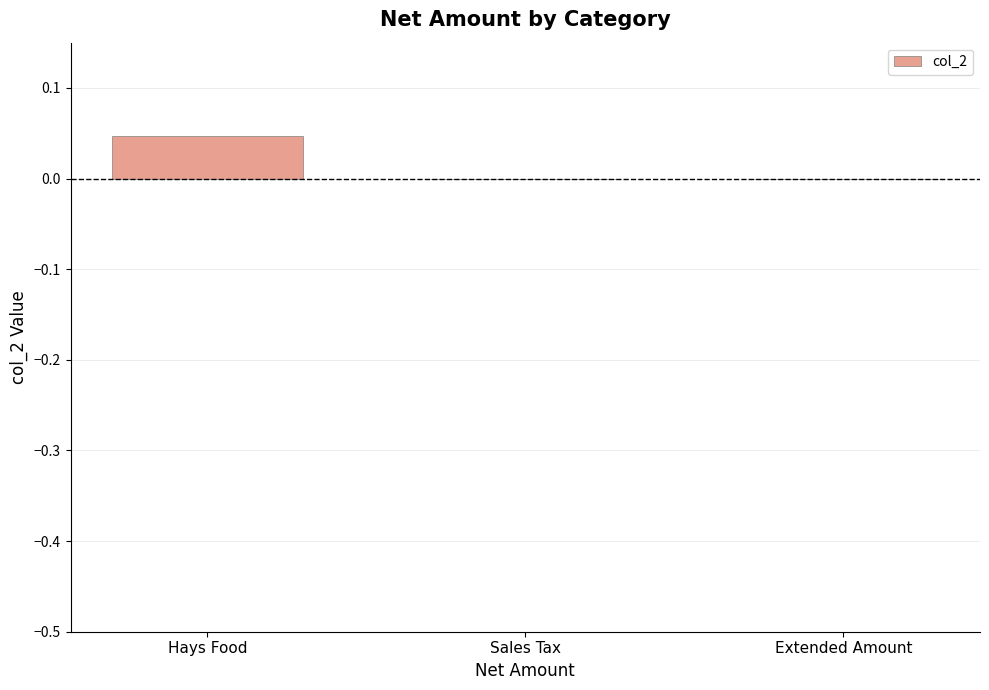

Is it true that the value at Hays Food is 0.1?

False